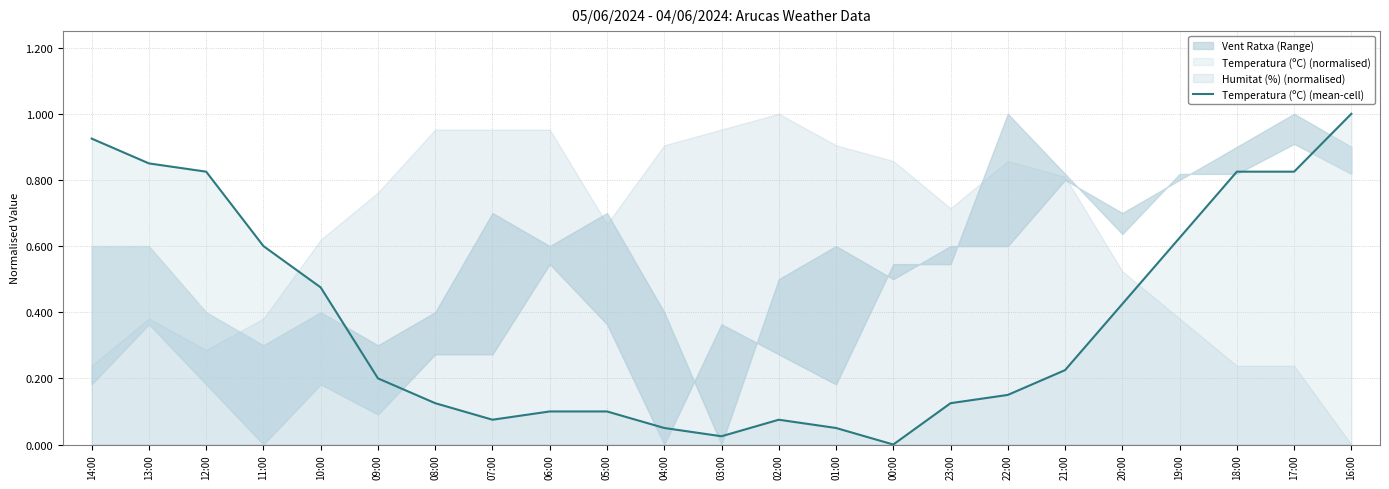

What is the label of the 4th point from the right?

19:00